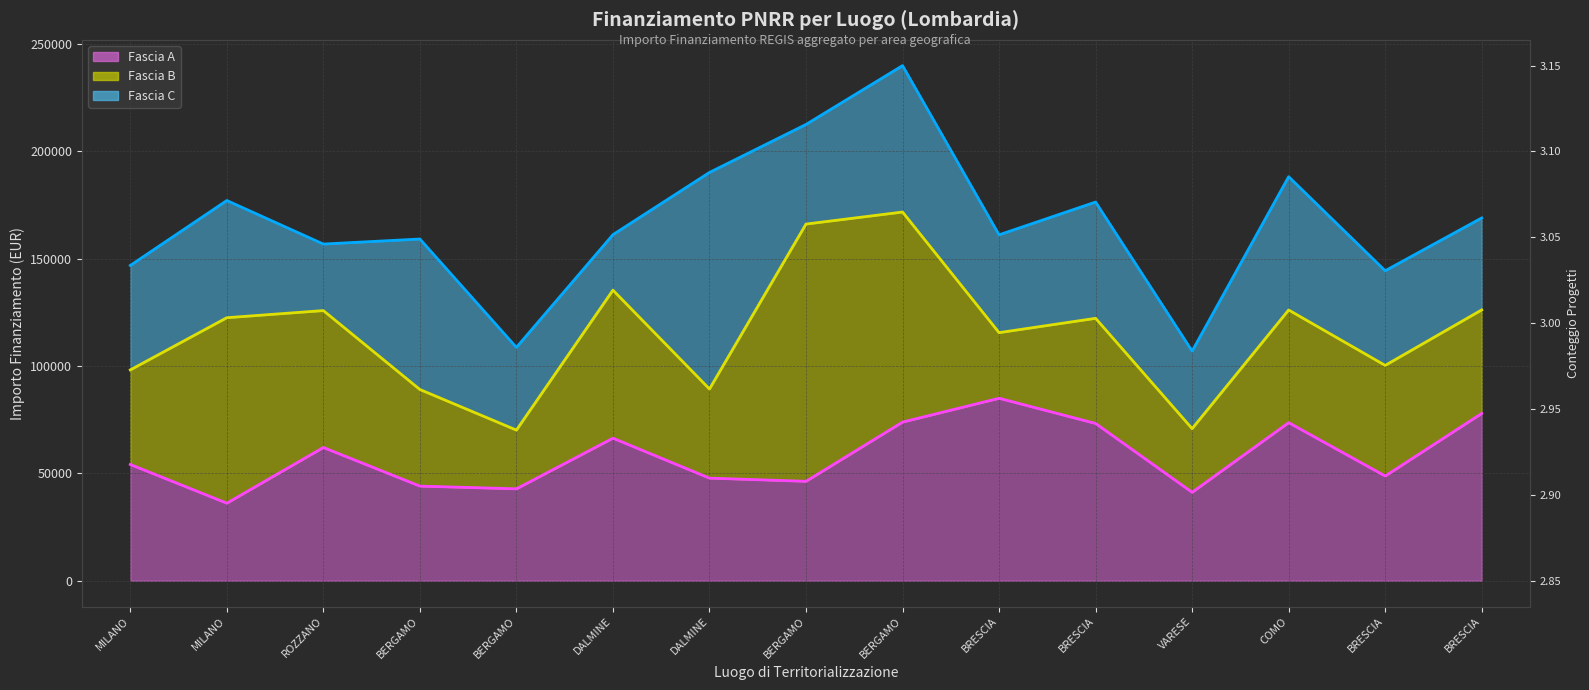

How many series are shown in this chart?

3